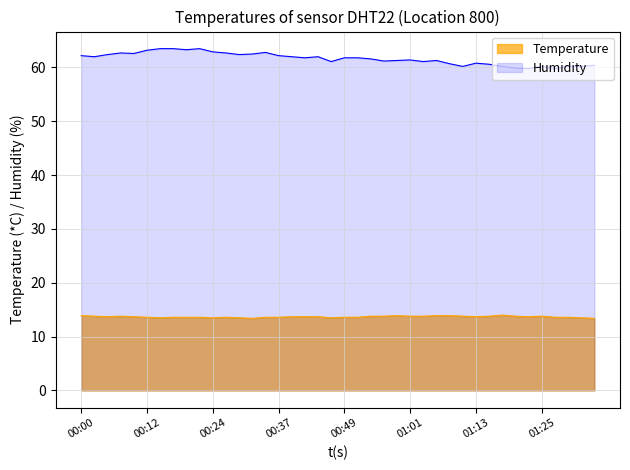

How many interior local peaks does the Humidity series have?

8